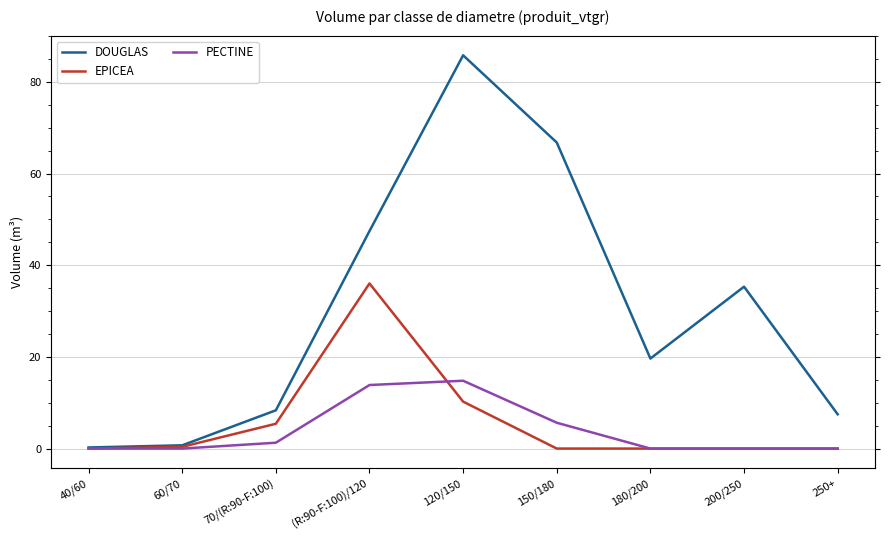

Is the value of PECTINE at (R:90-F:100)/120 greater than the value of EPICEA at 200/250?

Yes